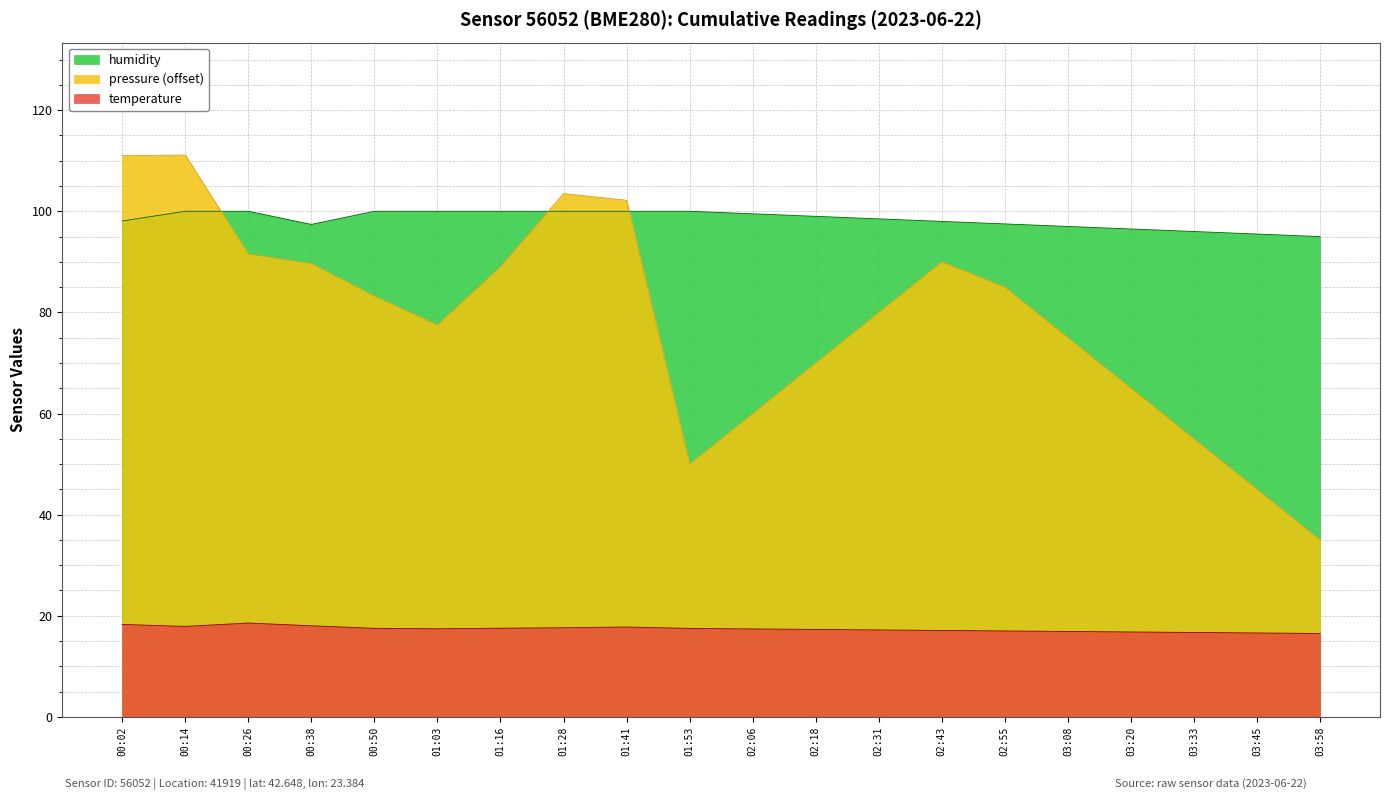

Count the number of categories in the chart.

20